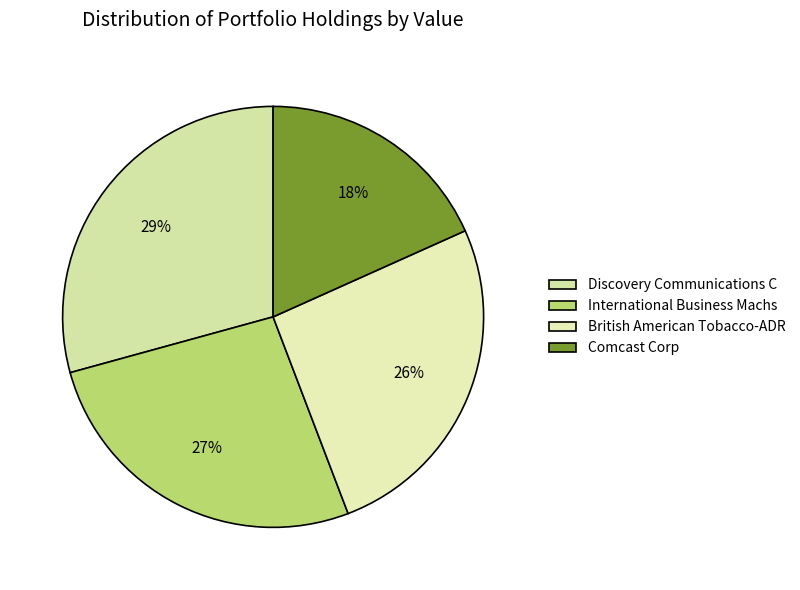

To the nearest percent, what is the average slice percentage?

25%